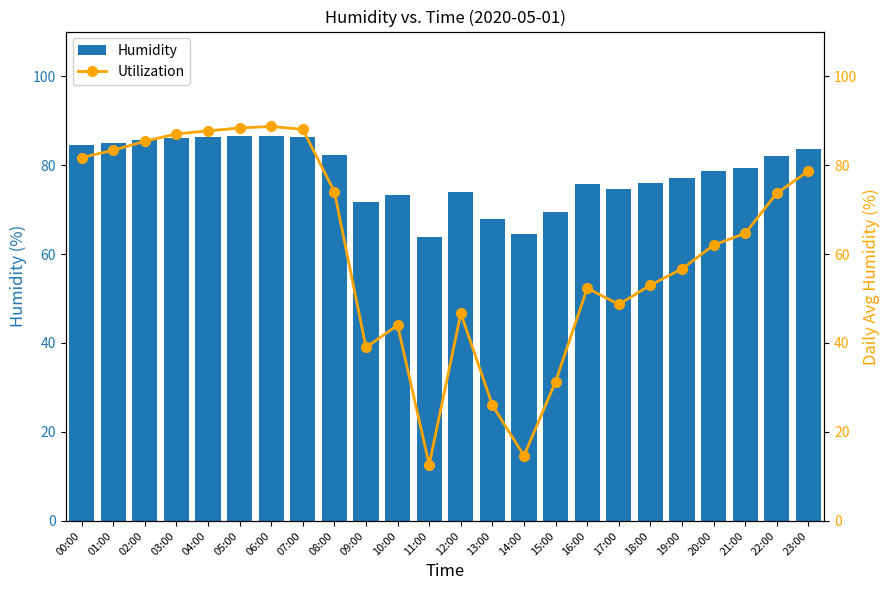

What is the sum of all Humidity values?

1880.4